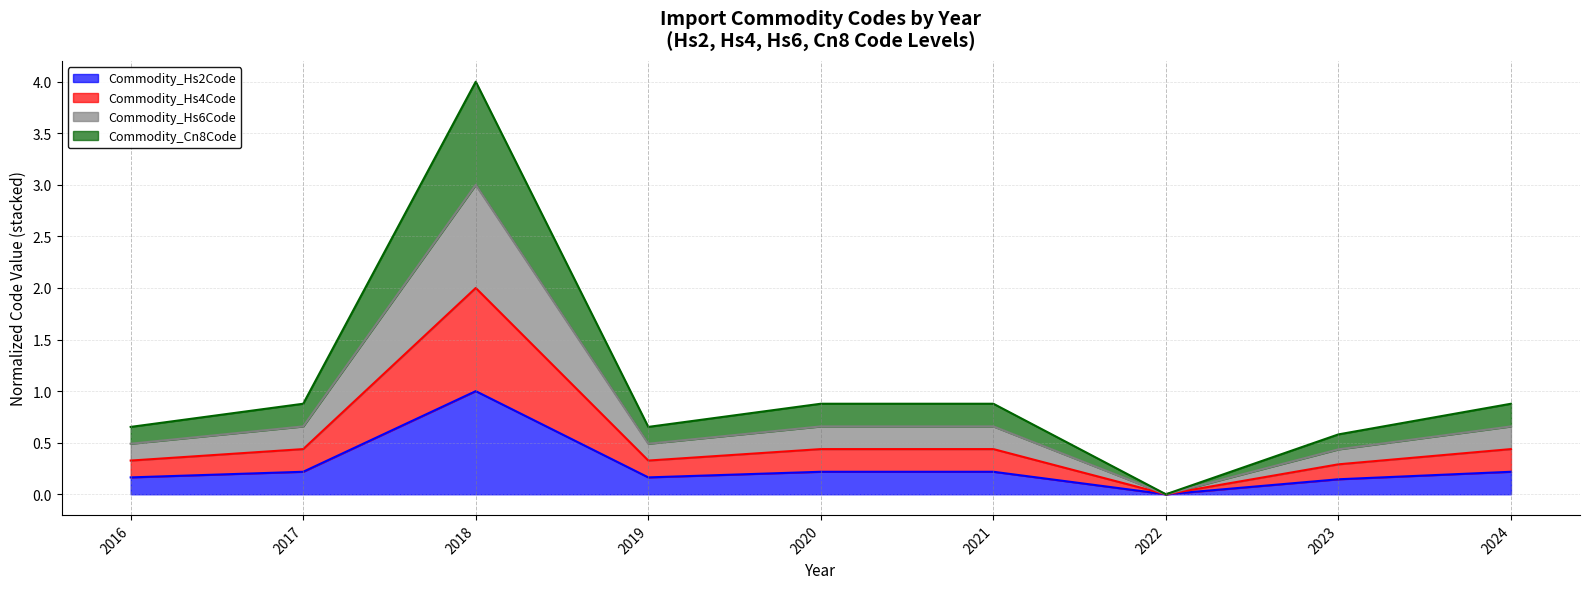

At which category does the chart reach its minimum across all series?

2022